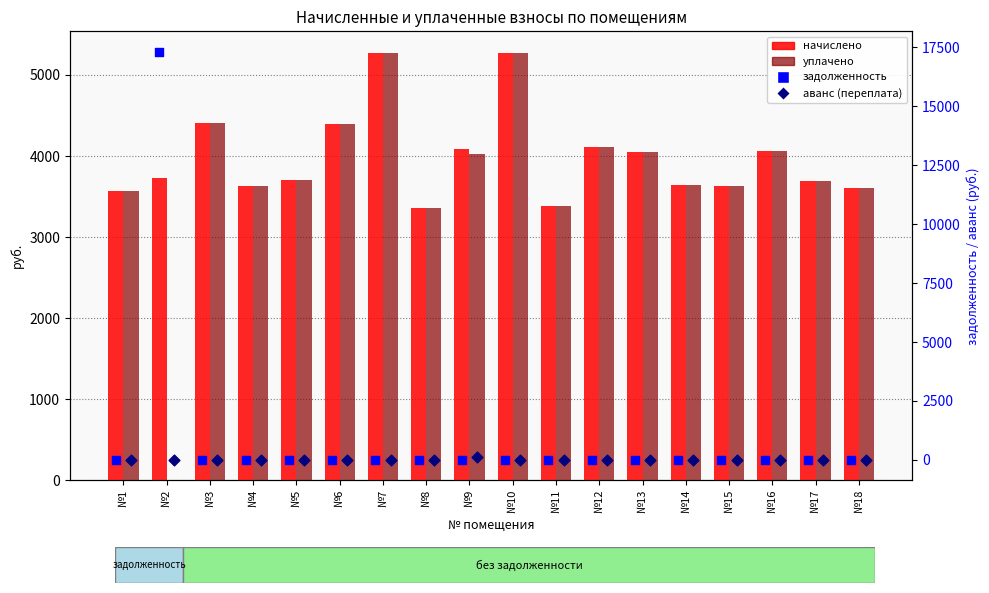

Which series contains the lowest Y value?

уплачено